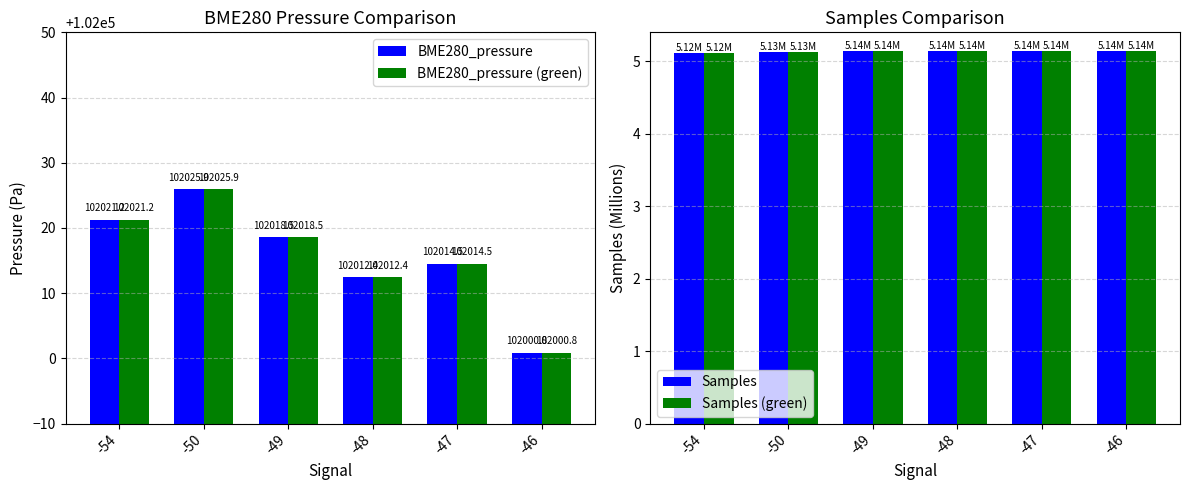

What is the difference between the highest and lowest values at -47?

102009.4